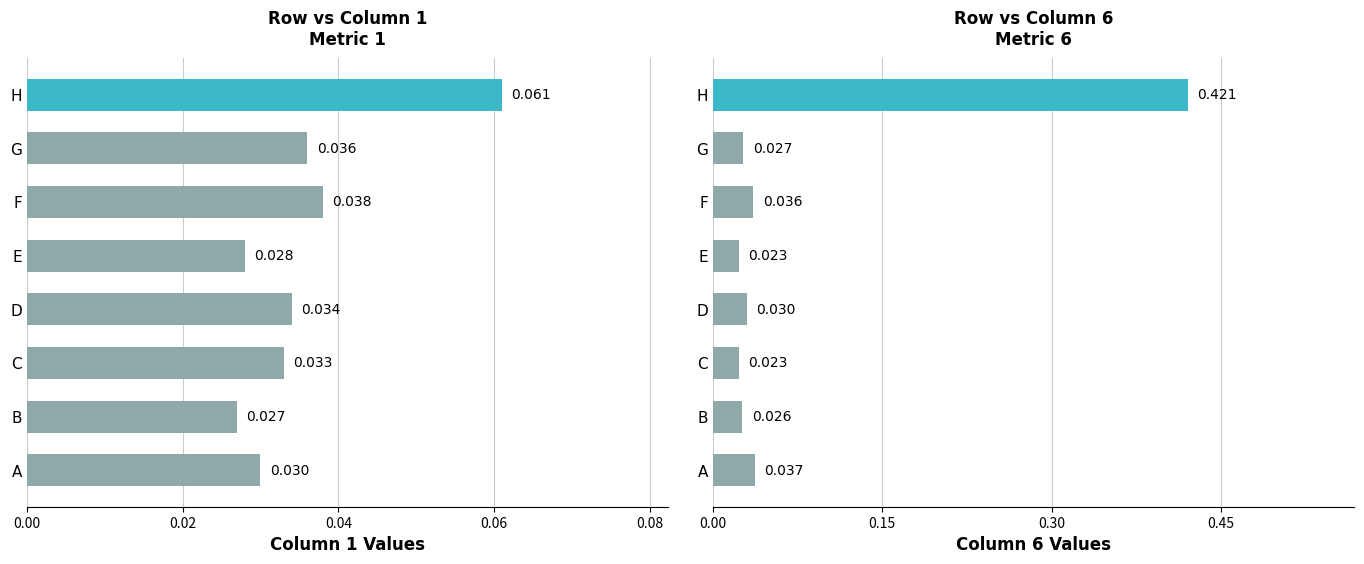

How many categories are shown in the chart?

8